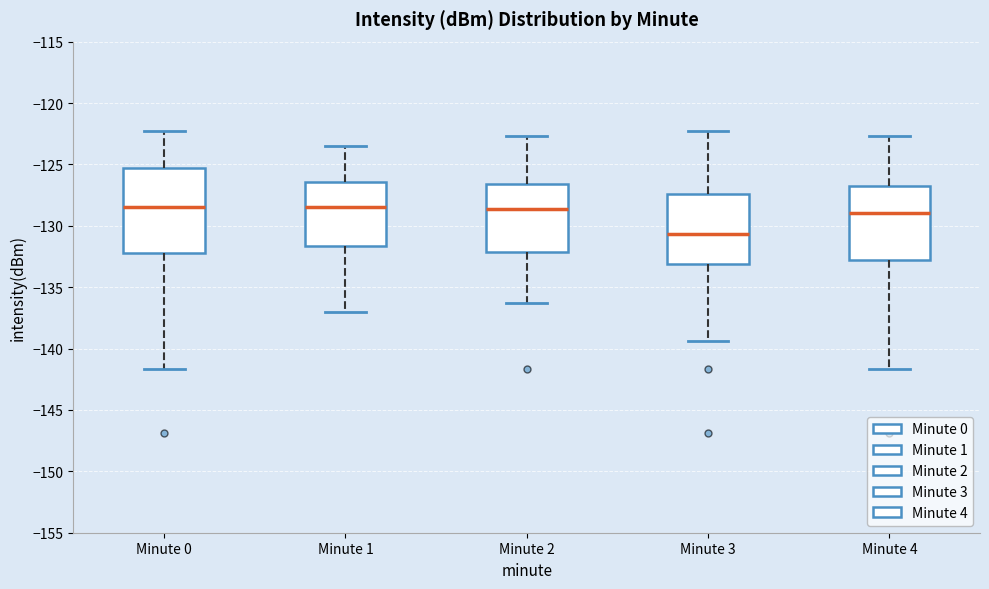

Reading left to right, transcribe this box plot: for each box, give where its median line is, the range the box spans, and where its two whiskers end, as read against the y-axis. The values are not printed on the chart, so give them approximately, as read against the axis.

Minute 0: median -128.5, box -132.0 to -125.5, whiskers -141.5 to -122.5
Minute 1: median -128.5, box -131.5 to -126.5, whiskers -137.0 to -123.5
Minute 2: median -128.5, box -132.0 to -126.5, whiskers -136.5 to -122.5
Minute 3: median -130.5, box -133.0 to -127.5, whiskers -139.5 to -122.5
Minute 4: median -129.0, box -133.0 to -126.5, whiskers -141.5 to -122.5